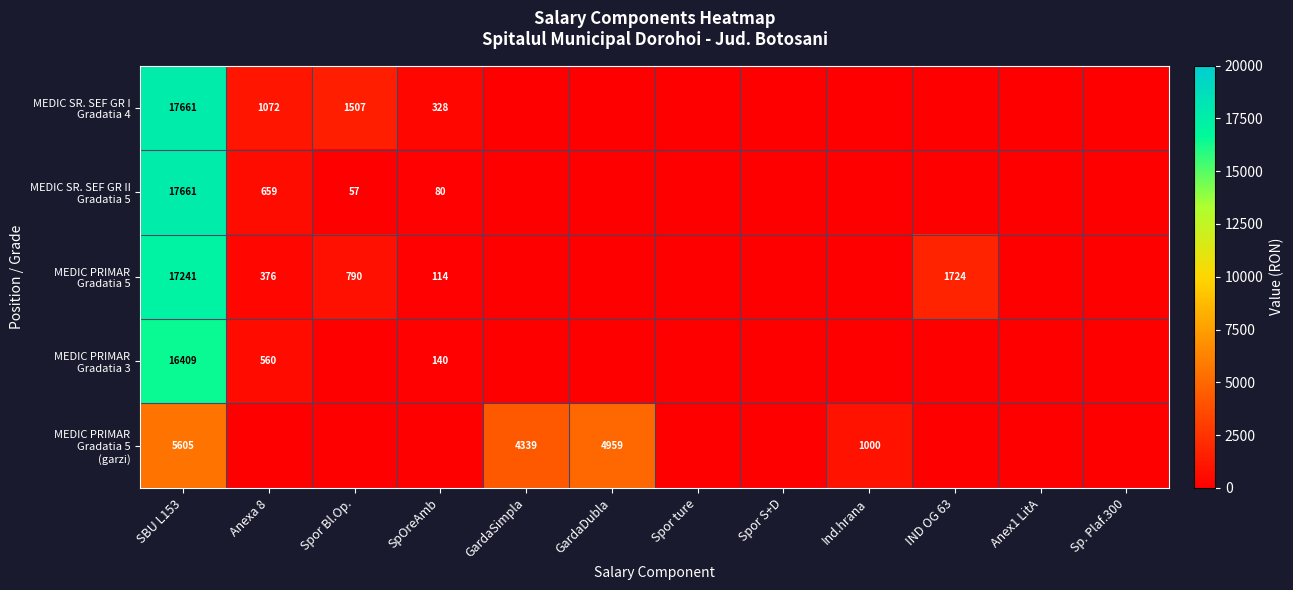

What is the spread (max minus min) of values at SBU L153?

12056